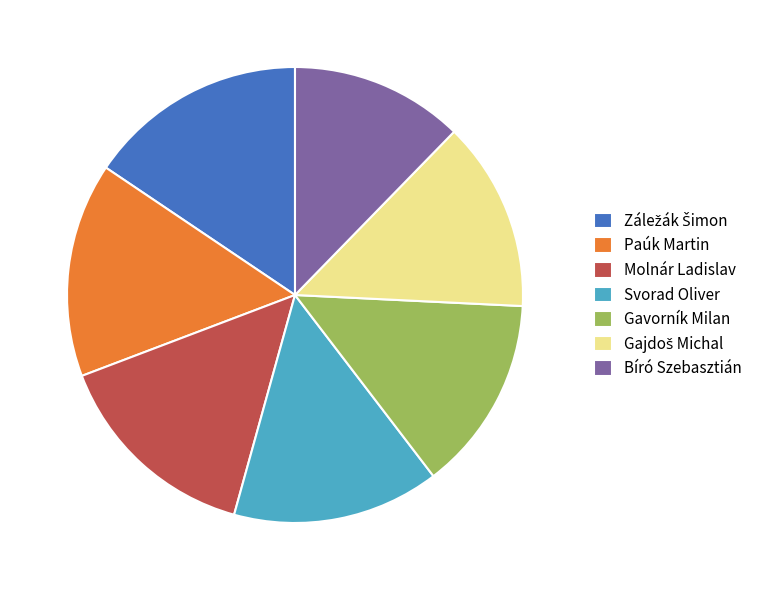

Between Gavorník Milan and Svorad Oliver, which is larger?

Svorad Oliver